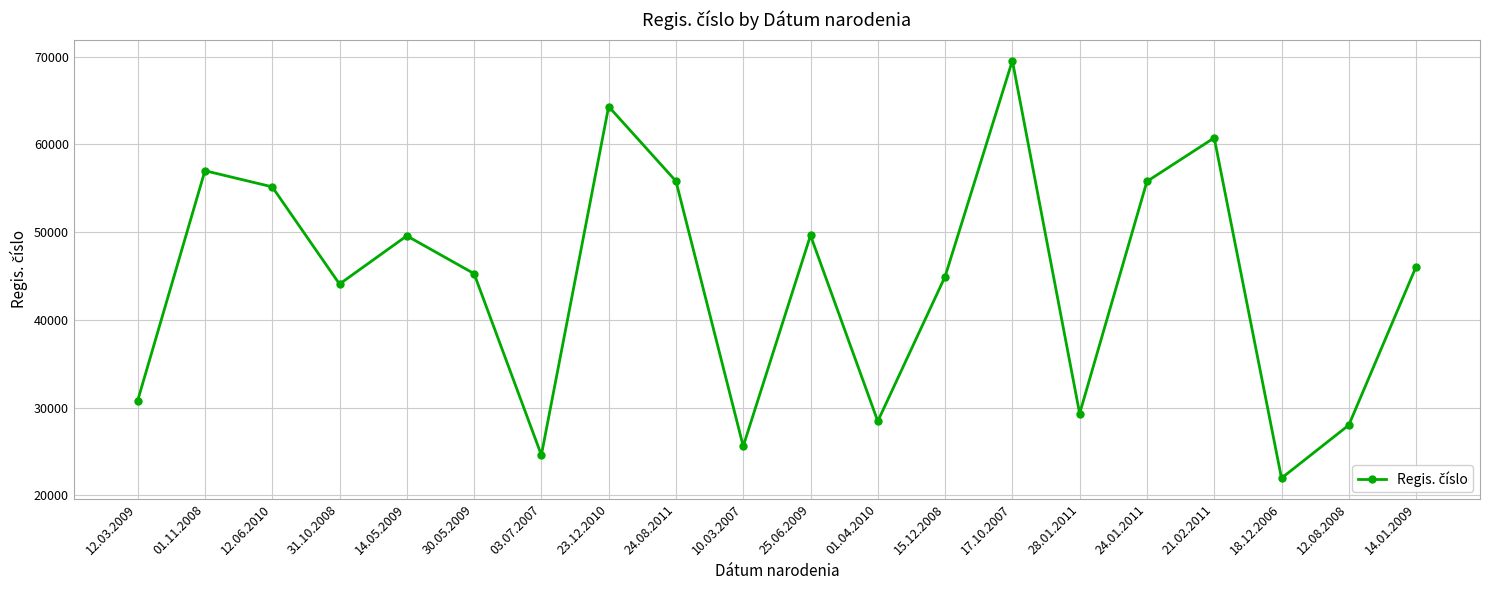

What is the approximate value at 12.03.2009, to the nearest 50?

30800